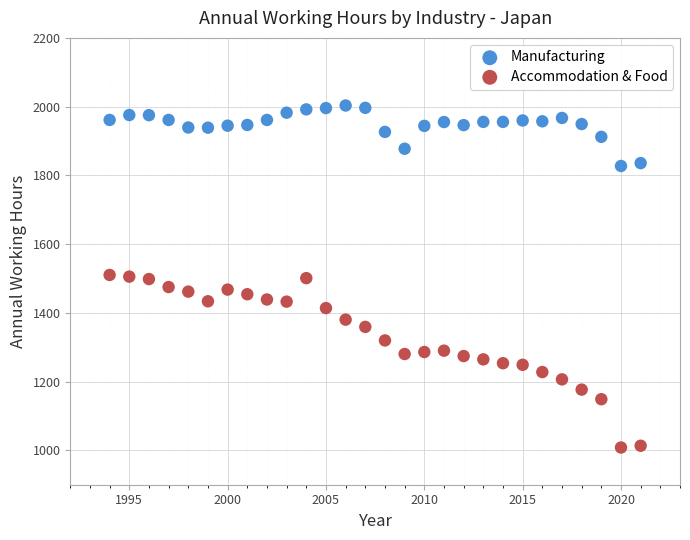

Which series contains the lowest Y value?

Accommodation & Food